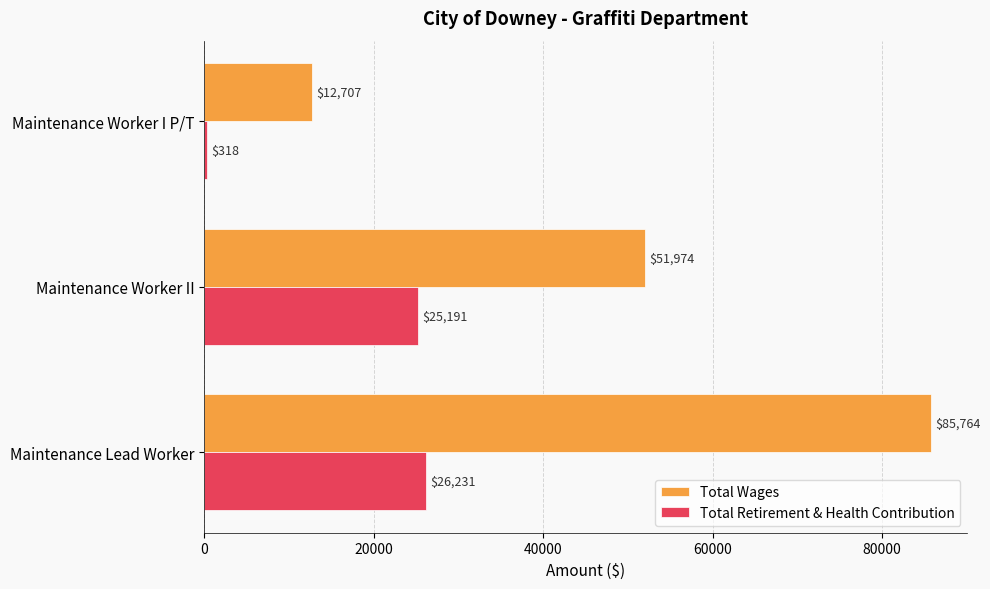

True or false: Total Retirement & Health Contribution has a value of 26231 at Maintenance Lead Worker.

True